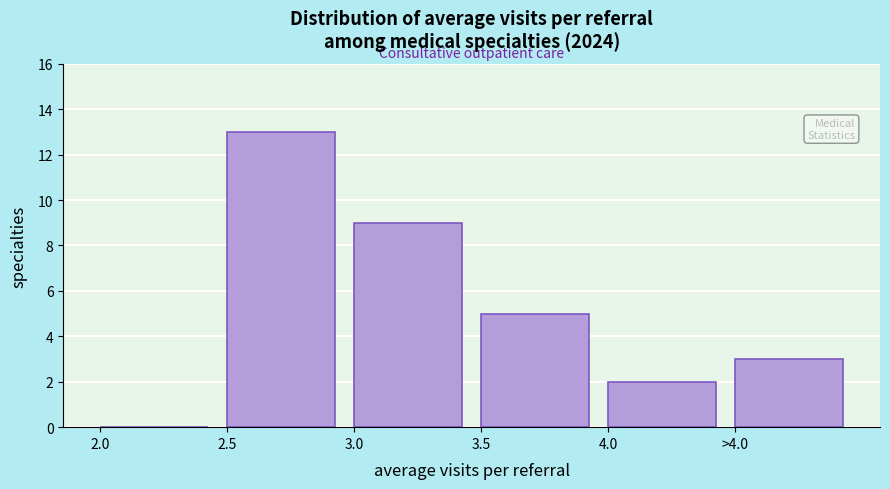

Reading left to right, transcribe all the data shown in this chart.

2.0=0	2.5=13	3.0=9	3.5=5	4.0=2	>4.0=3